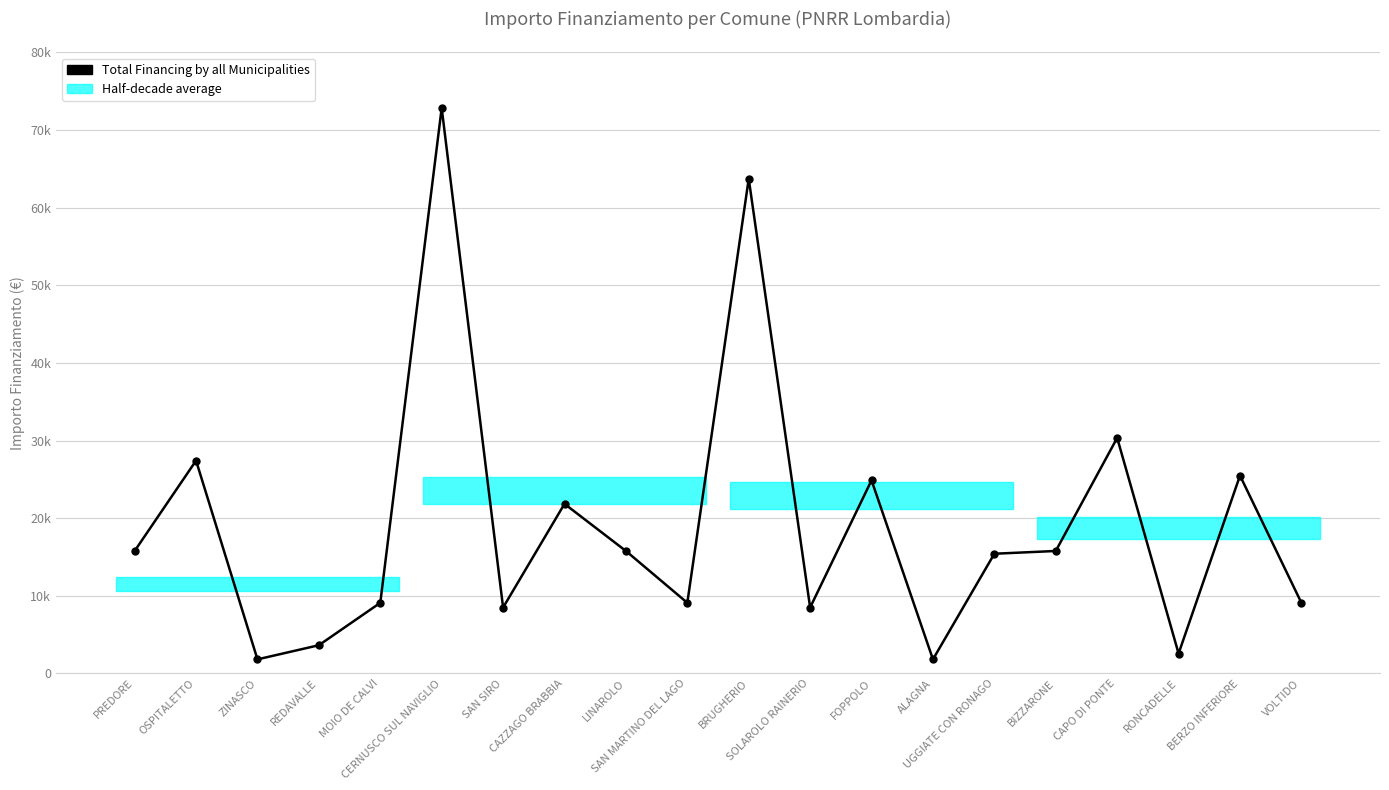

What is the label of the 16th point from the left?

BIZZARONE